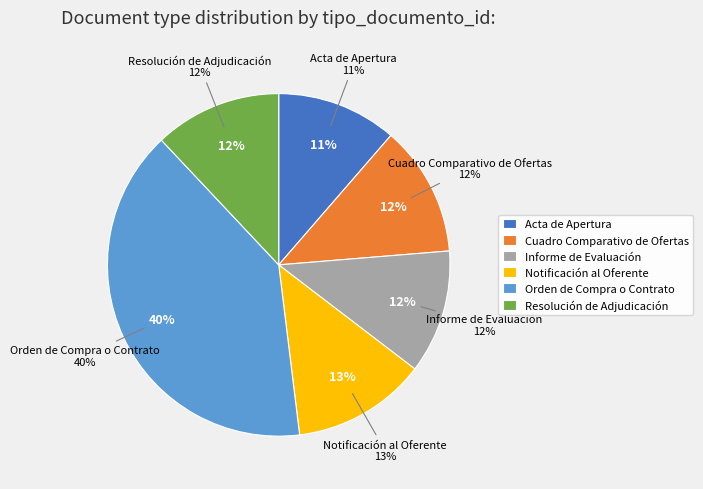

How many segments does this pie chart have?

6